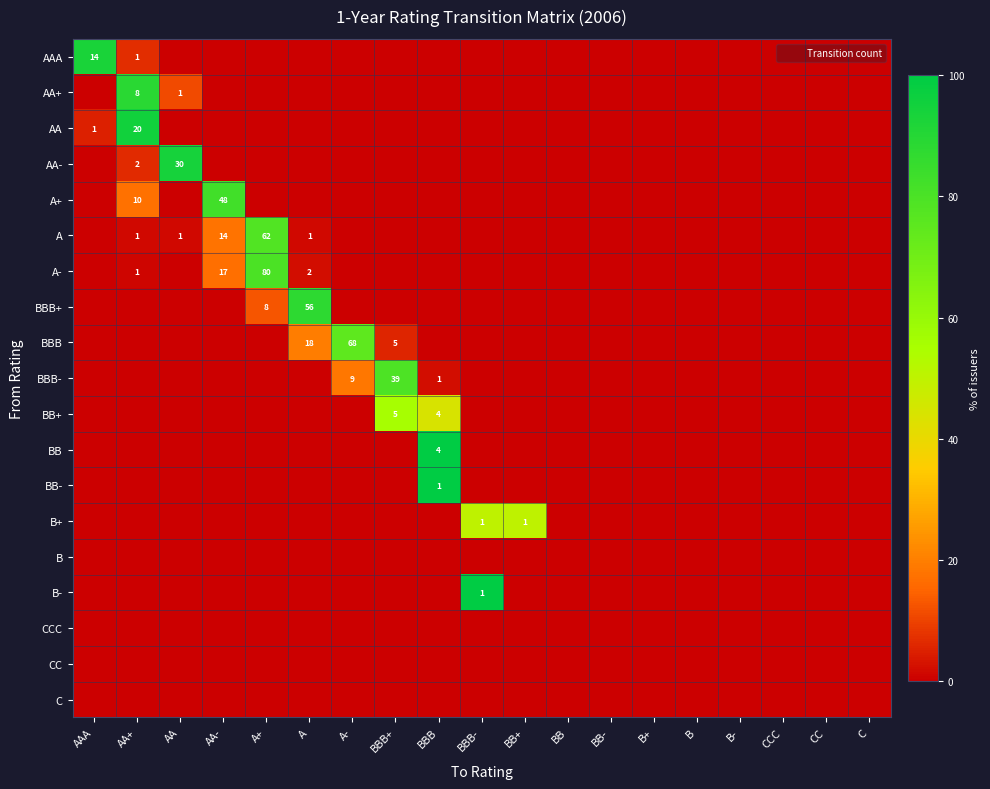

How many values in the AA series exceed 0?

2